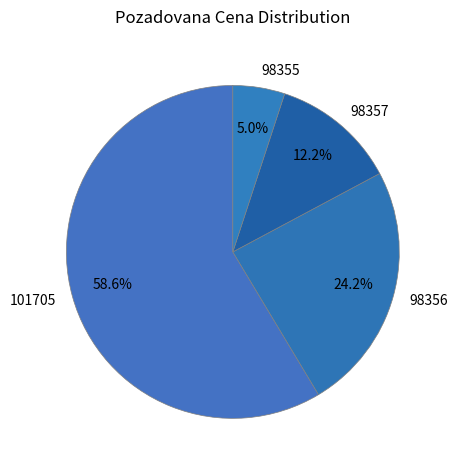

Approximately how many times larger is the value at 98356 compared to 101705?

0.4